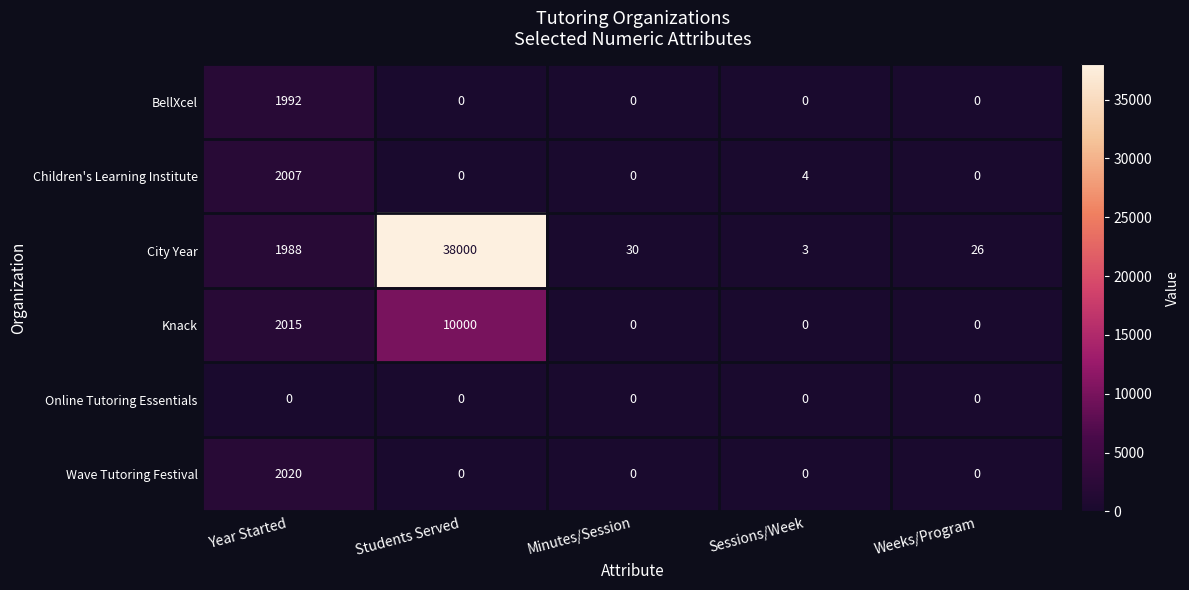

Is it true that Knack equals 0 at Minutes/Session?

True